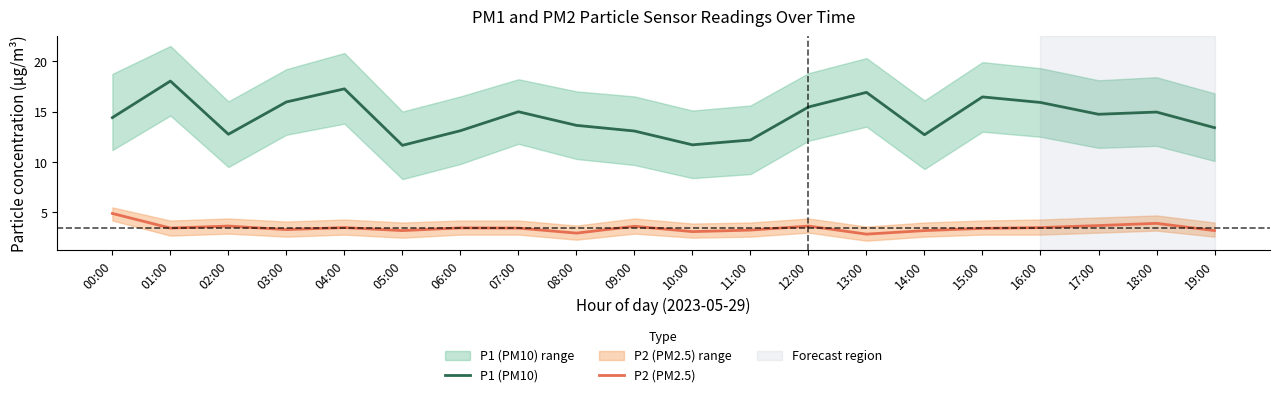

What is the value of the P2 (PM2.5) point at the 19th from the left?

3.9